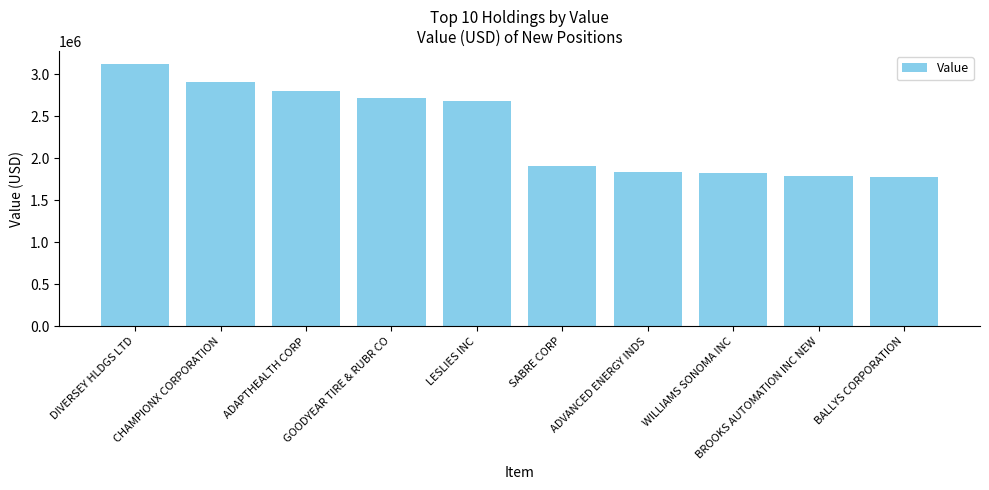

How many bars are there in total?

10